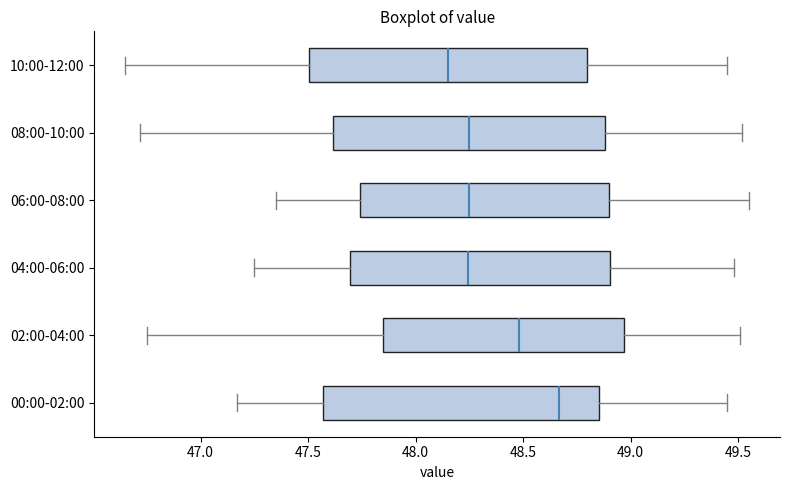

Reading bottom to top, transcribe this box plot: for each box, give where its median line is, the range the box spans, and where its two whiskers end, as read against the x-axis. The values are not printed on the chart, so give them approximately, as read against the axis.

00:00-02:00: median 48.65, box 47.55 to 48.85, whiskers 47.15 to 49.45
02:00-04:00: median 48.50, box 47.85 to 48.95, whiskers 46.75 to 49.50
04:00-06:00: median 48.25, box 47.70 to 48.90, whiskers 47.25 to 49.50
06:00-08:00: median 48.25, box 47.75 to 48.90, whiskers 47.35 to 49.55
08:00-10:00: median 48.25, box 47.60 to 48.90, whiskers 46.70 to 49.50
10:00-12:00: median 48.15, box 47.50 to 48.80, whiskers 46.65 to 49.45